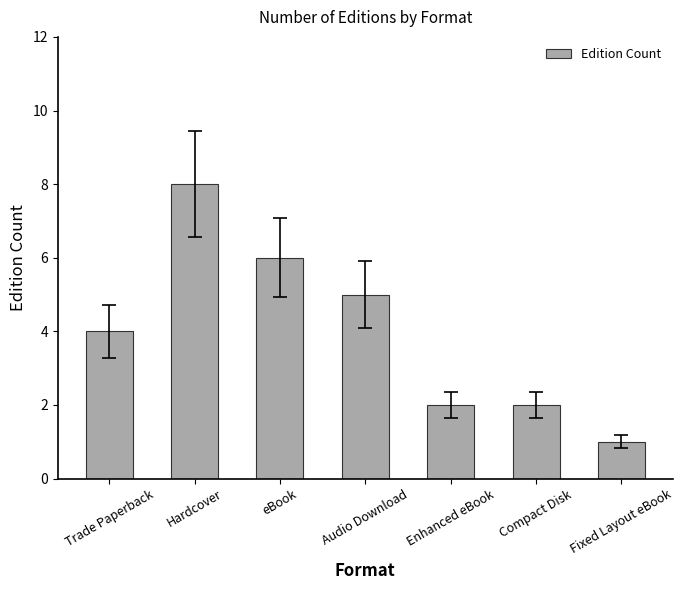

What is the change in value from Hardcover to Fixed Layout eBook?

-7